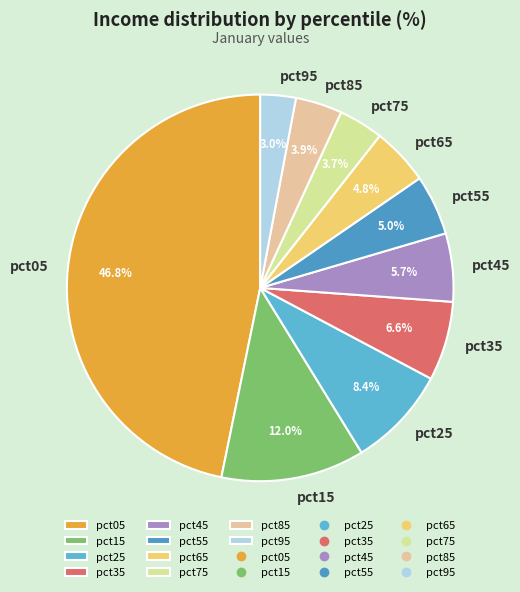

Between pct05 and pct35, which is larger?

pct05